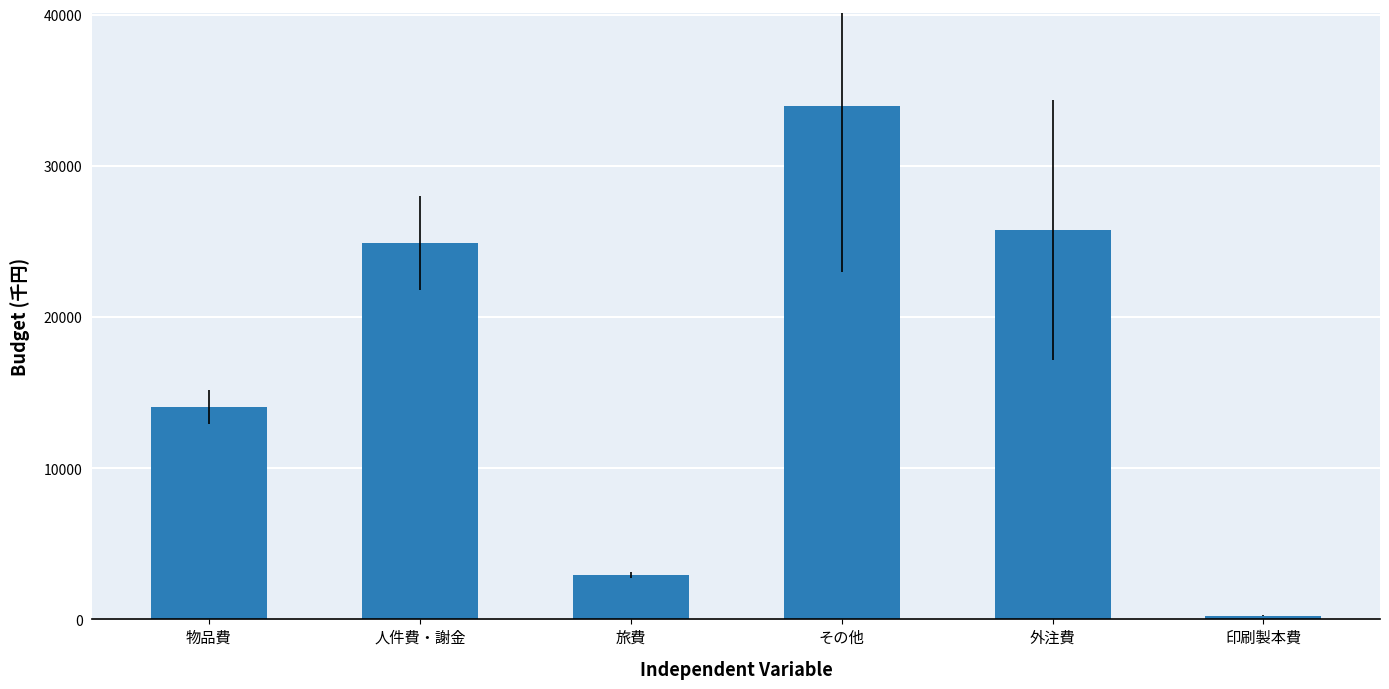

Reading right to left, transcribe all the data shown in this chart.

250	25776	33992	2945	24880	14044